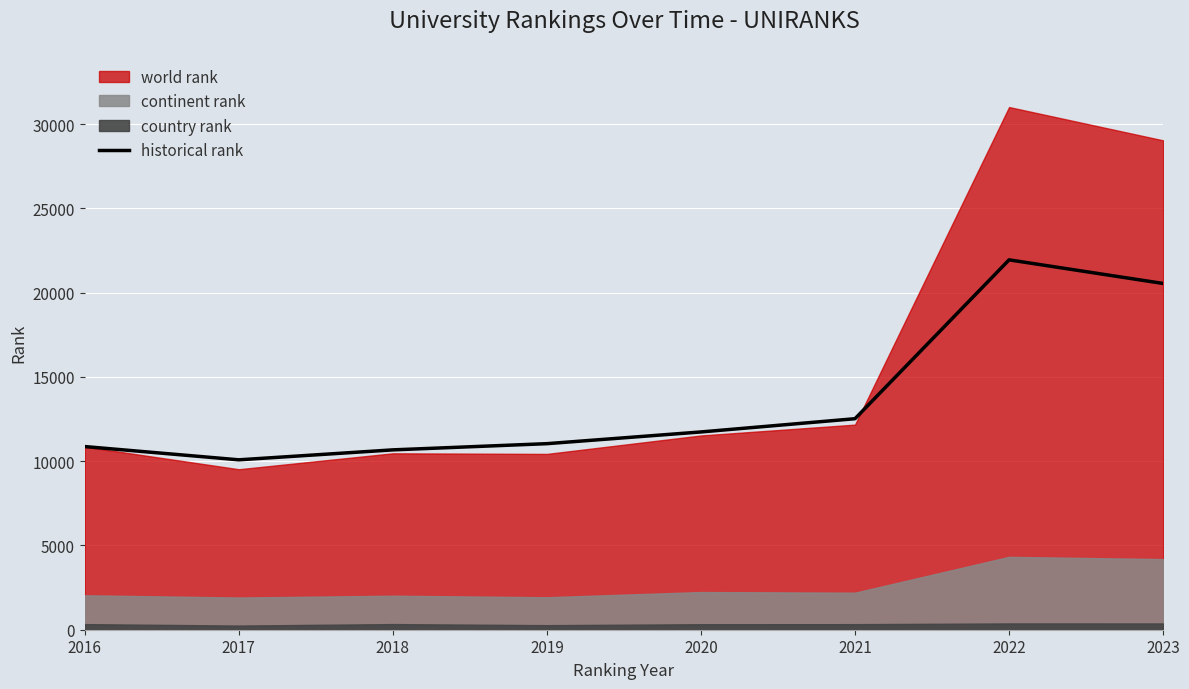

At which category does the chart reach its peak across all series?

2022